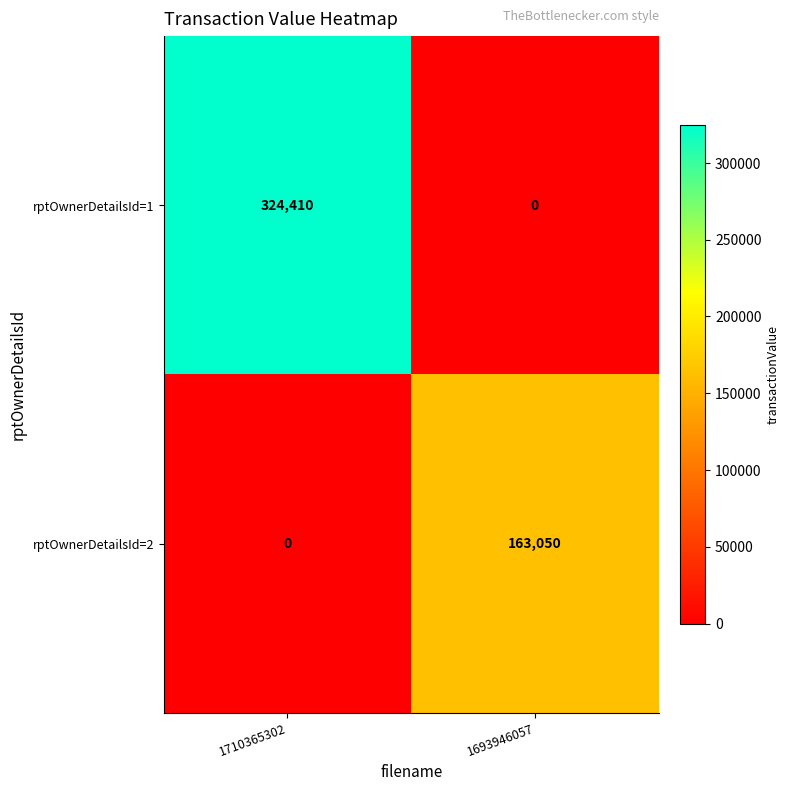

What is the sum of the rptOwnerDetailsId=2 values at 1693946057 and 1710365302?

163050